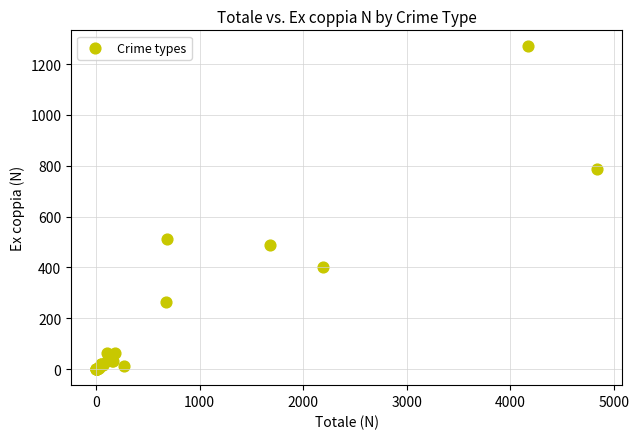

What Y value in the scatter plot is closest to 634?

511